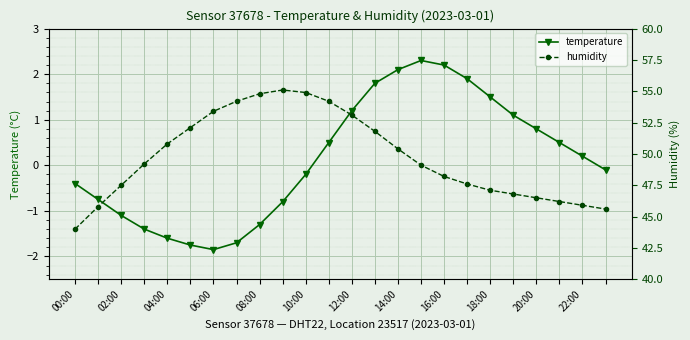

Is it true that temperature equals 0.6 at 14:00?

False